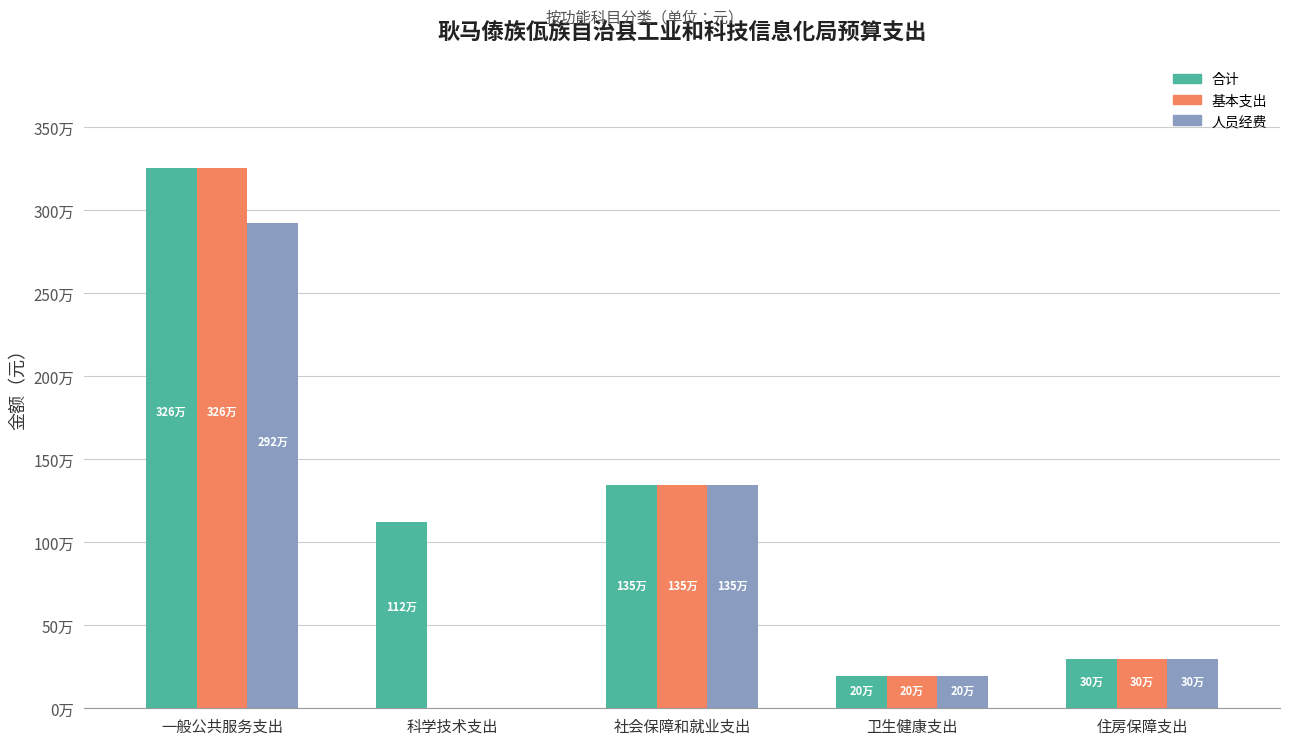

Reading left to right, transcribe all the data shown in this chart.

合计: 一般公共服务支出=3255704.0	科学技术支出=1120000.0	社会保障和就业支出=1347277.6	卫生健康支出=197203.2	住房保障支出=298565.3
基本支出: 一般公共服务支出=3255704.0	科学技术支出=0.0	社会保障和就业支出=1347277.6	卫生健康支出=197203.2	住房保障支出=298565.3
人员经费: 一般公共服务支出=2920775.2	科学技术支出=0.0	社会保障和就业支出=1347277.6	卫生健康支出=197203.2	住房保障支出=298565.3